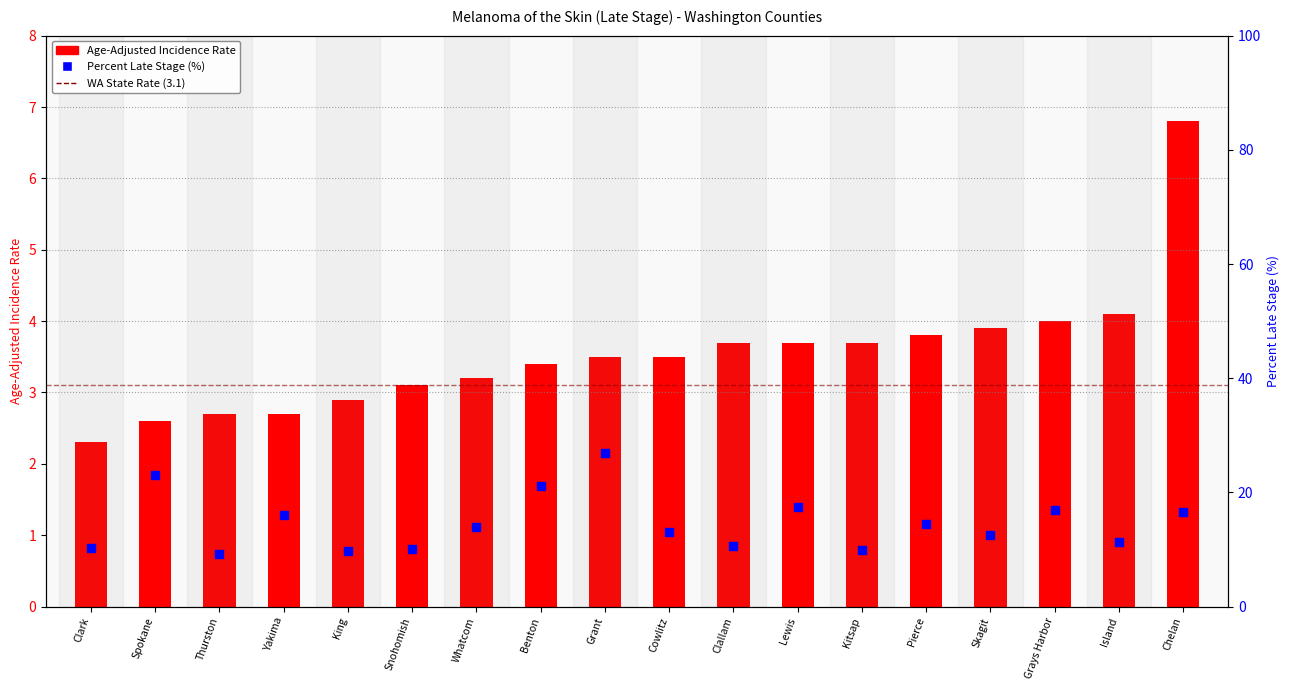

What is the change in value from Whatcom to Benton?

+0.2